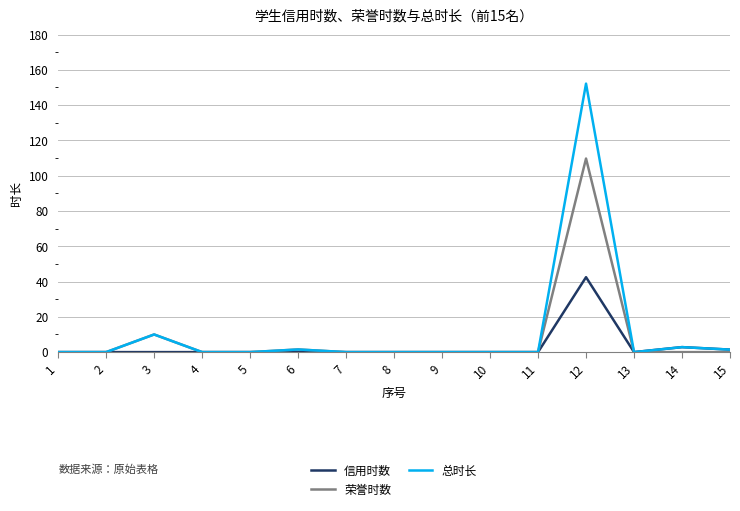

At which category is the sum across all series the highest?

12